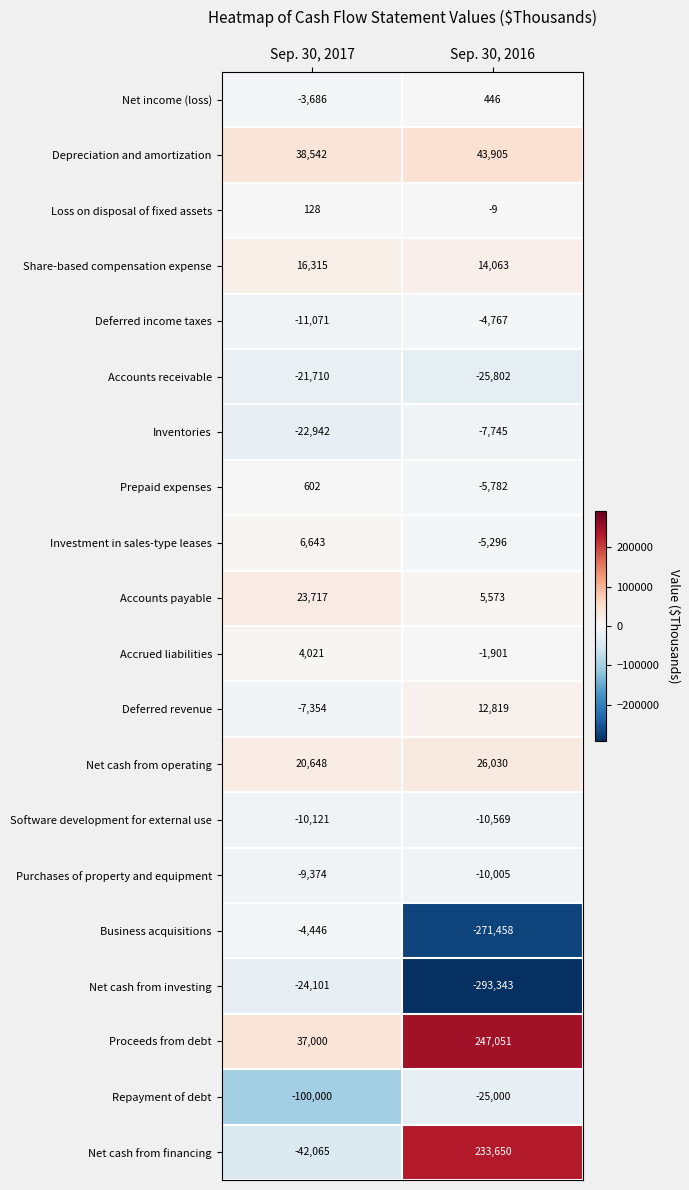

Which series changed the most between Sep. 30, 2017 and Sep. 30, 2016?

Net cash from financing